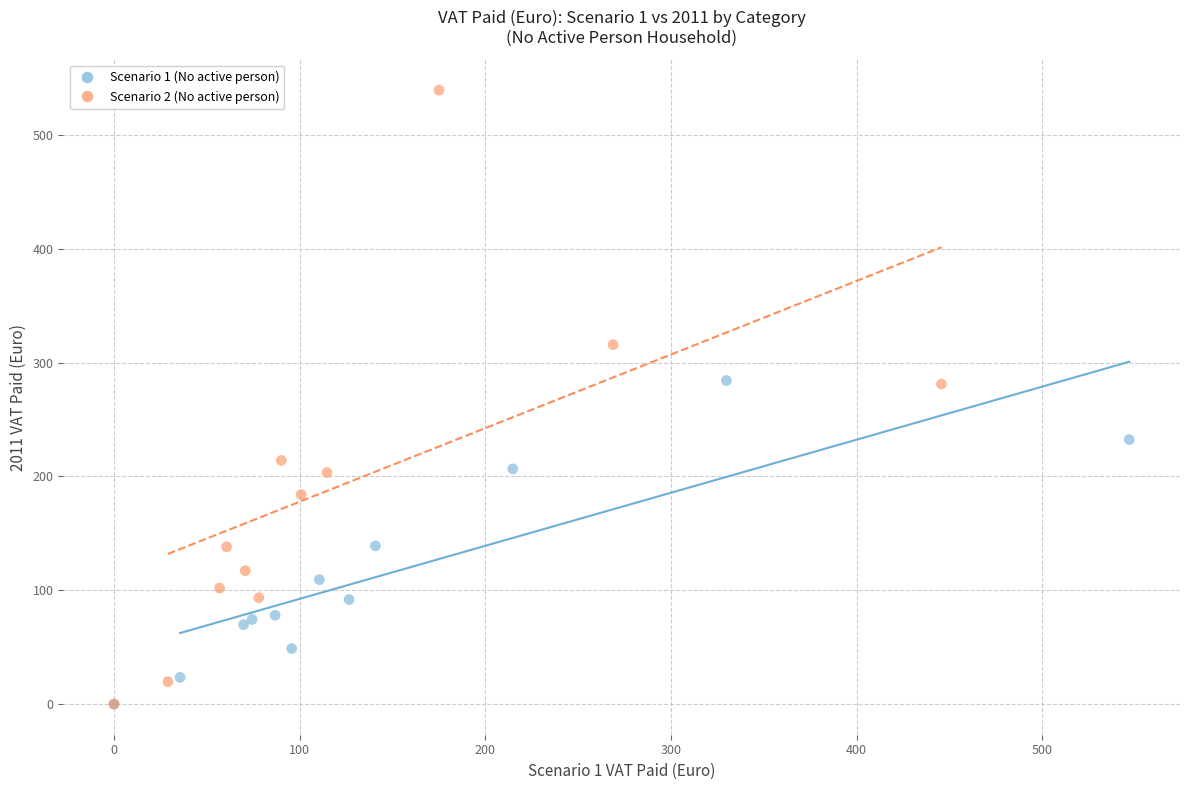

Which series reaches the maximum Y coordinate?

Scenario 2 (No active person)